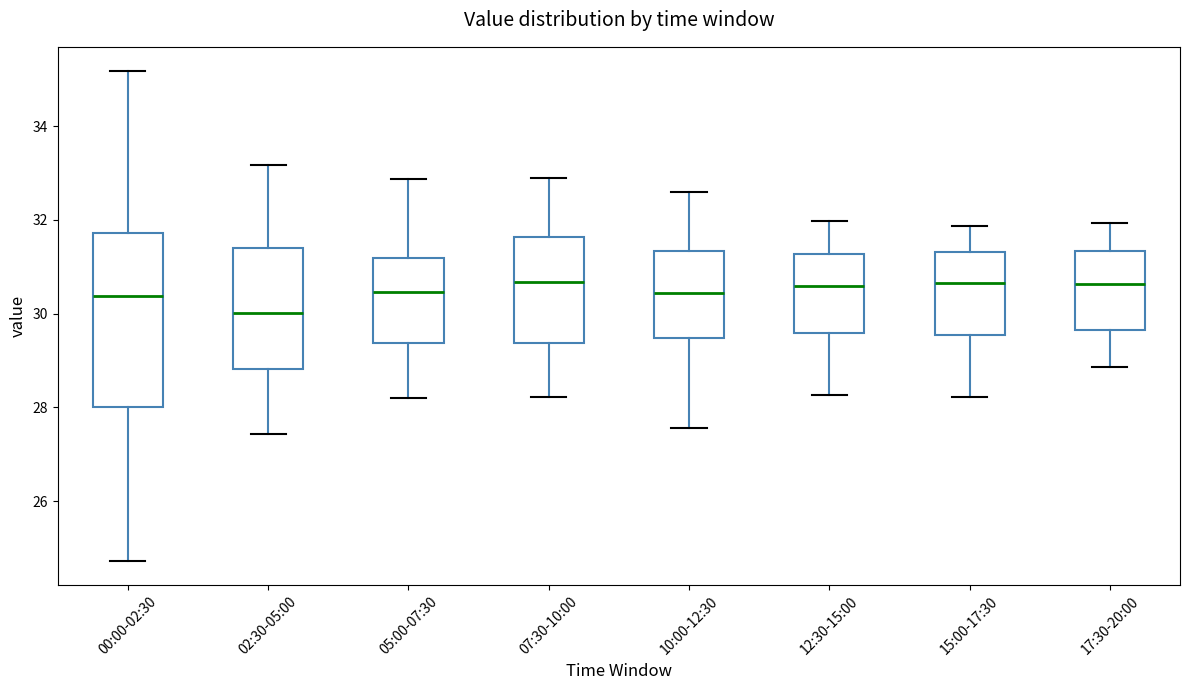

Which box is the tallest, from its lower edge to its upper edge?

00:00-02:30